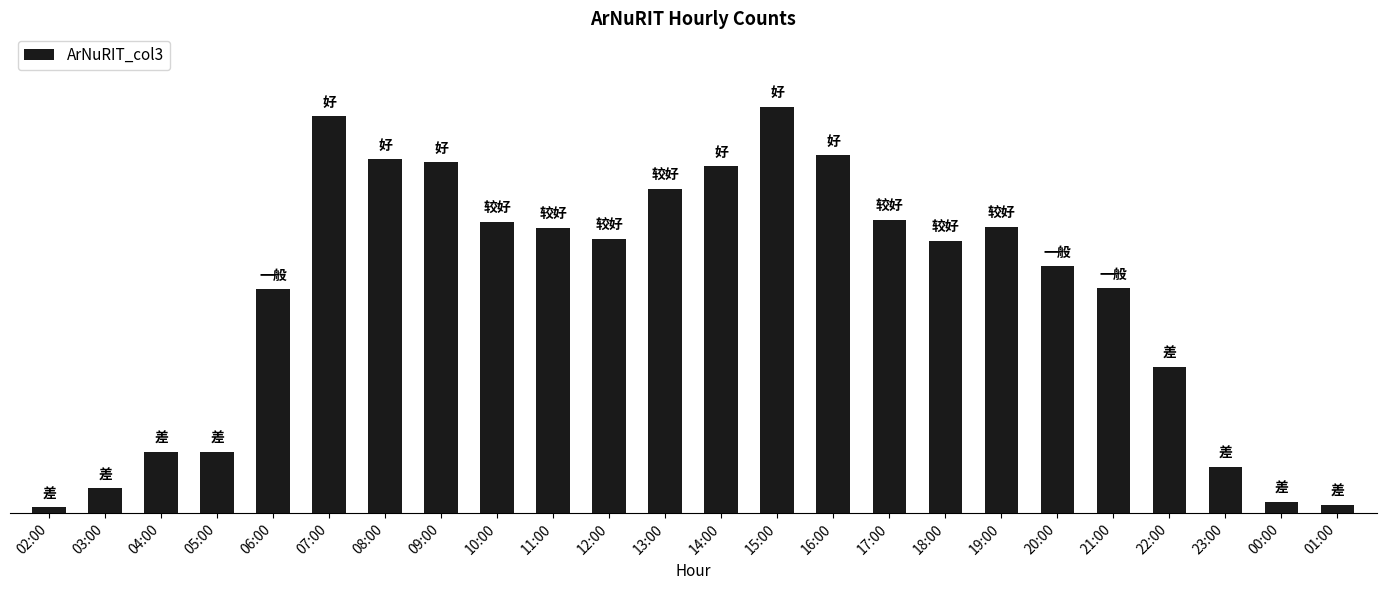

Does the chart contain any negative values?

No